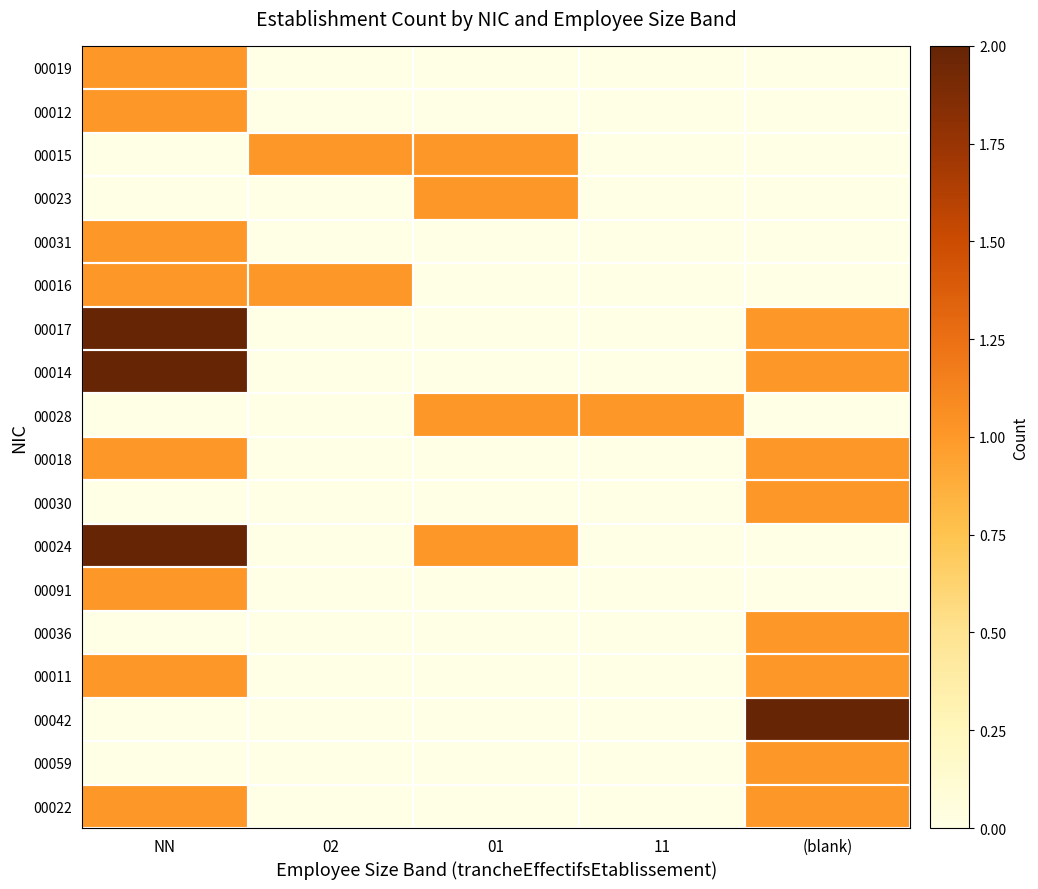

Between 01 and (blank), which is larger?

01